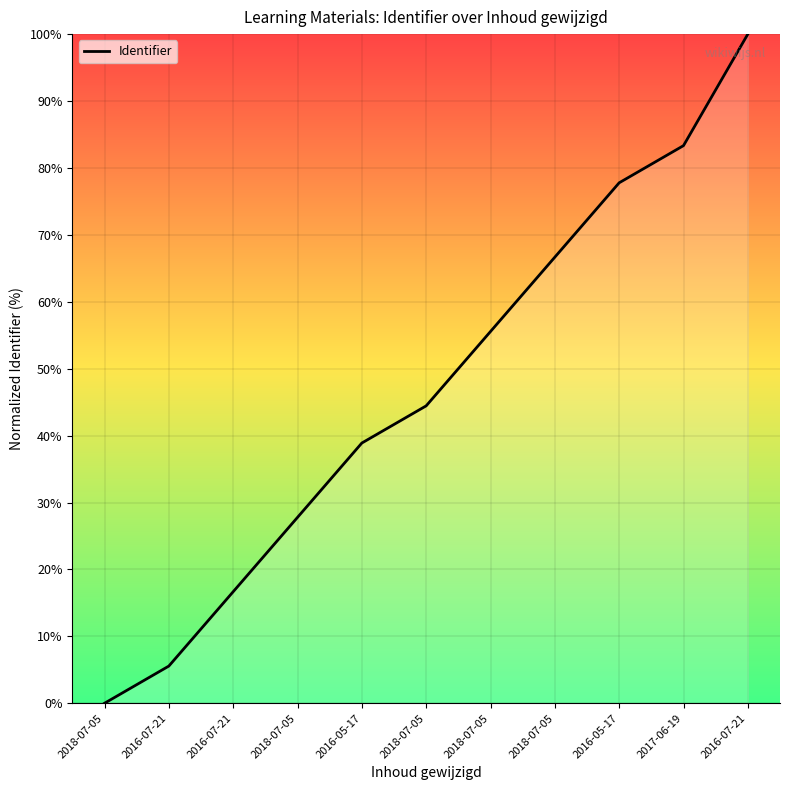

List the labels in order of value, smallest first.

2018-07-05, 2016-07-21, 2016-07-21, 2018-07-05, 2016-05-17, 2018-07-05, 2018-07-05, 2018-07-05, 2016-05-17, 2017-06-19, 2016-07-21